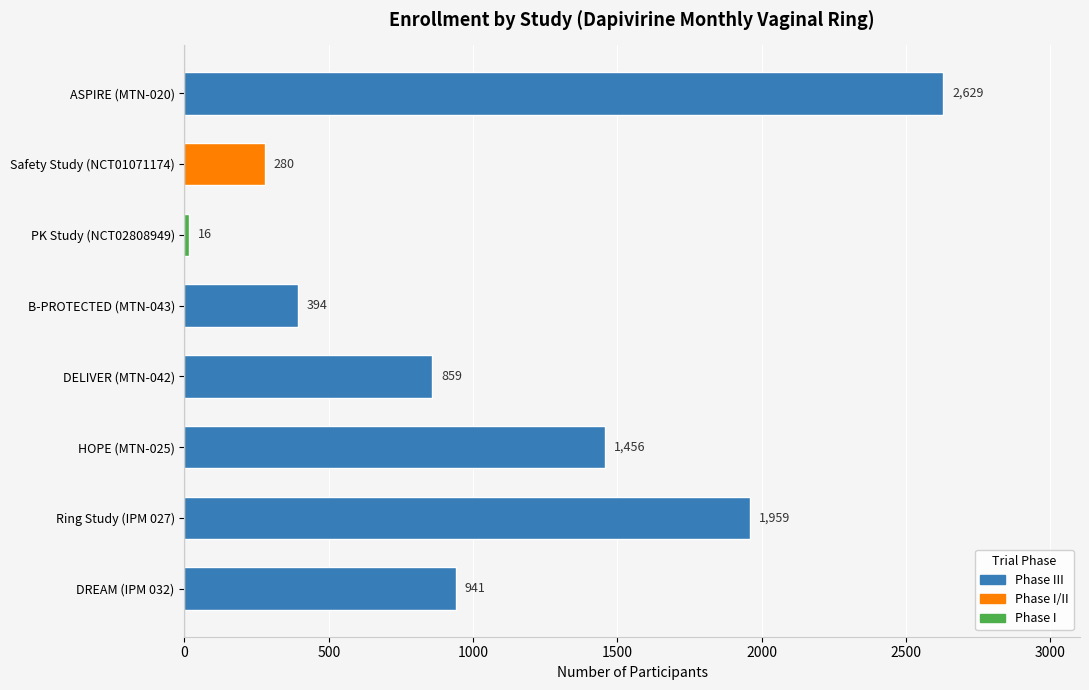

List the labels in order of value, smallest first.

PK Study (NCT02808949), Safety Study (NCT01071174), B-PROTECTED (MTN-043), DELIVER (MTN-042), DREAM (IPM 032), HOPE (MTN-025), Ring Study (IPM 027), ASPIRE (MTN-020)